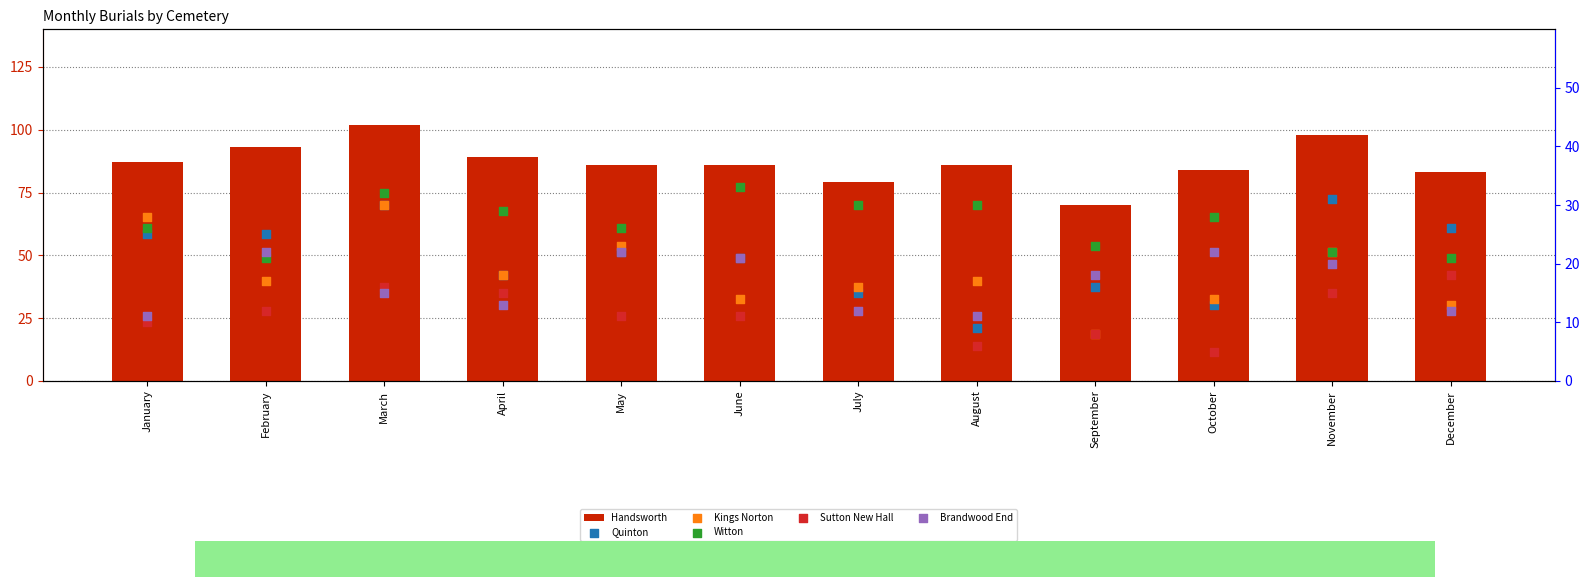

Which series contains the highest Y value?

Handsworth